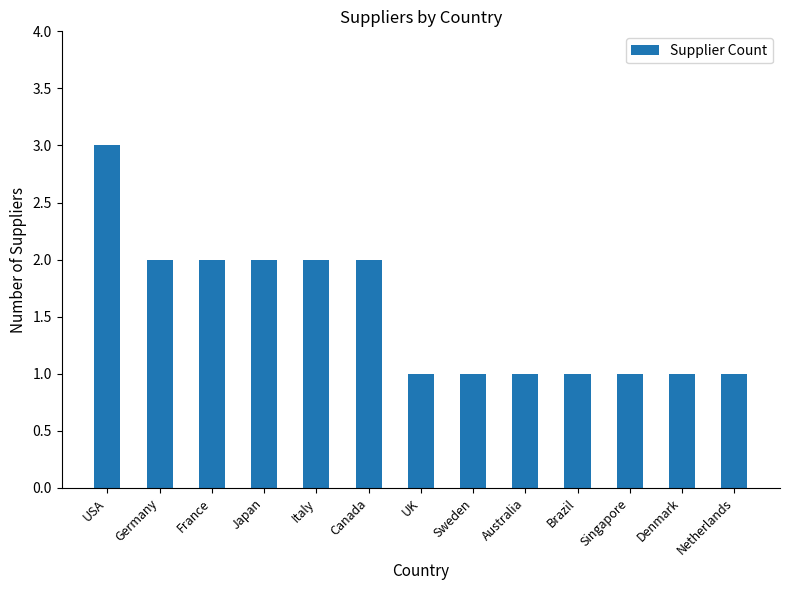

Which label corresponds to the largest value in the chart?

USA